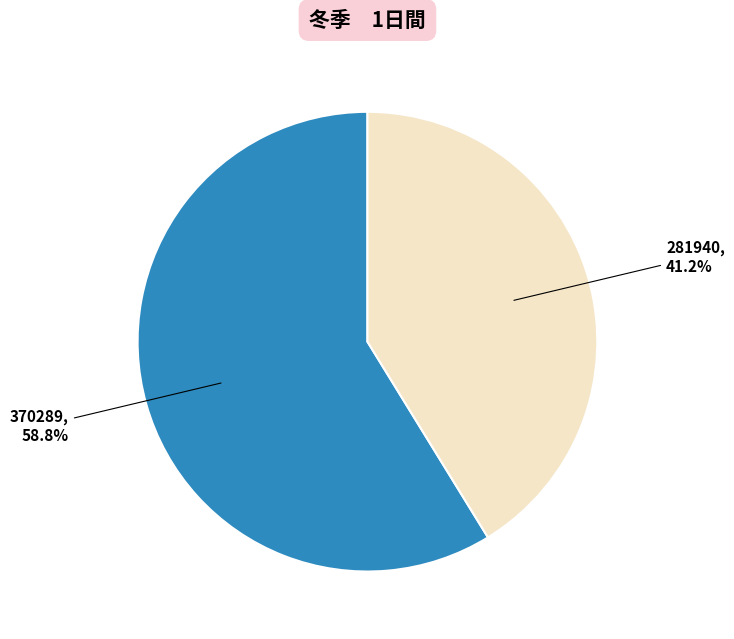

Is it true that 281940 is 41% of the pie?

True